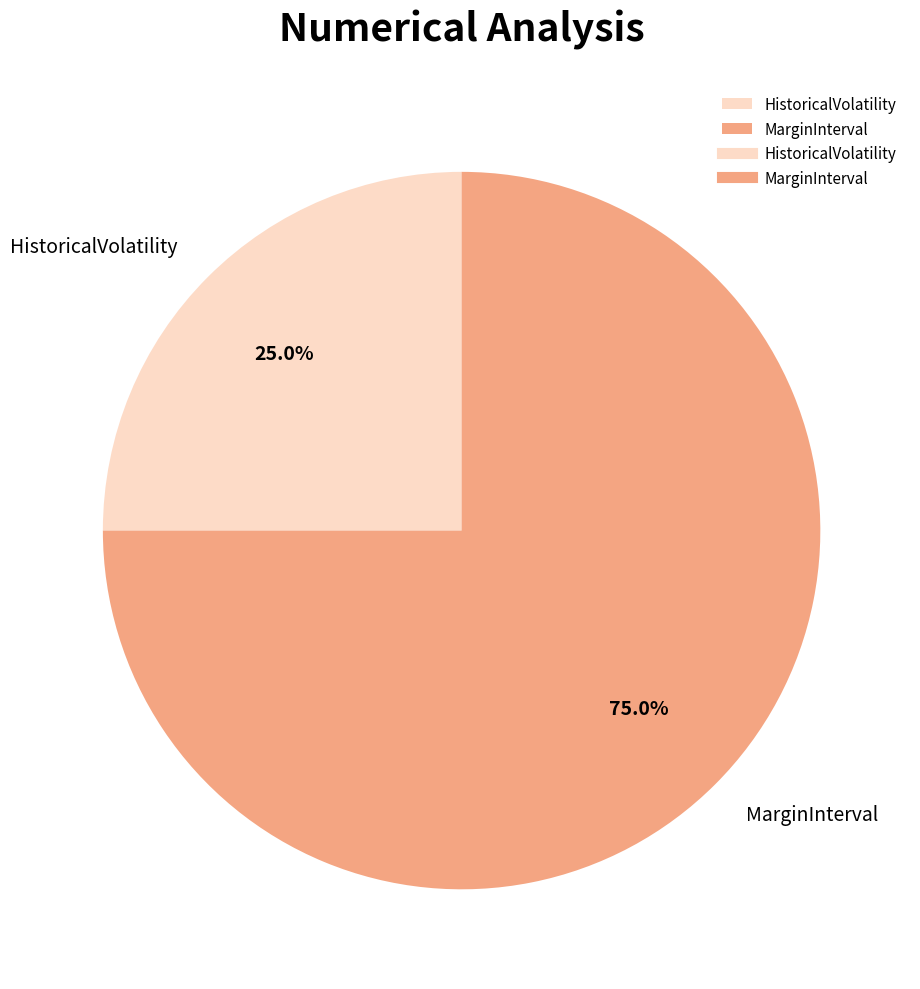

To the nearest percent, what portion does HistoricalVolatility represent?

25%